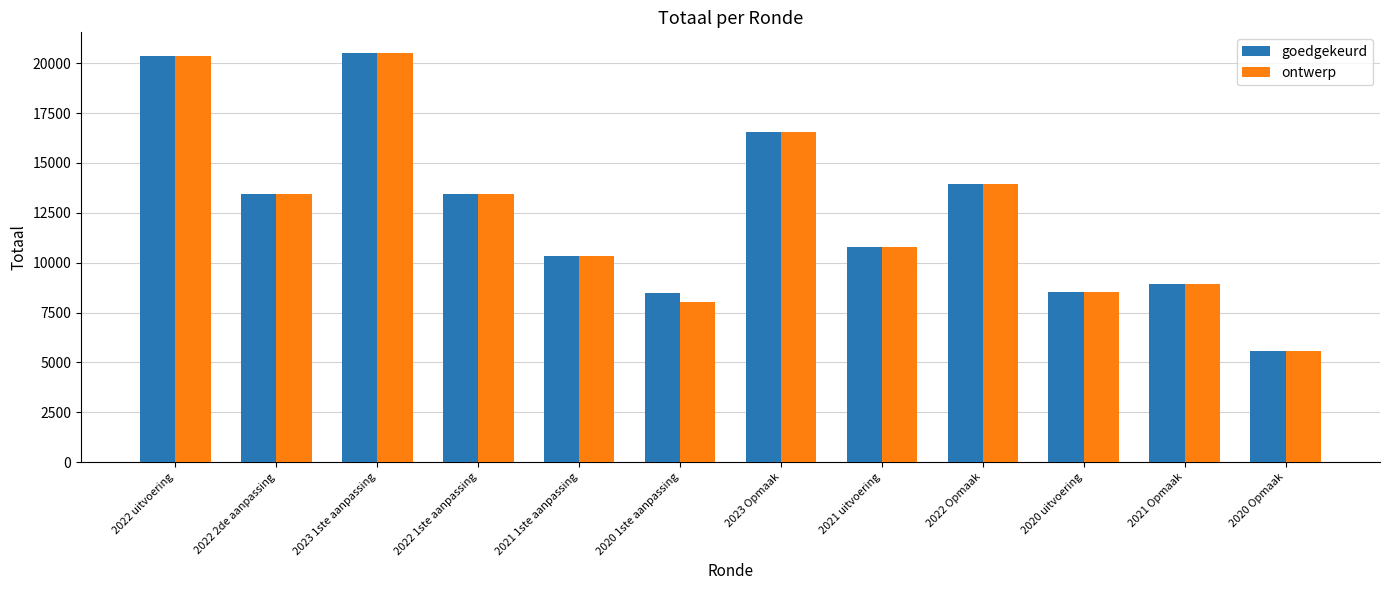

What is the smallest value displayed?

5554